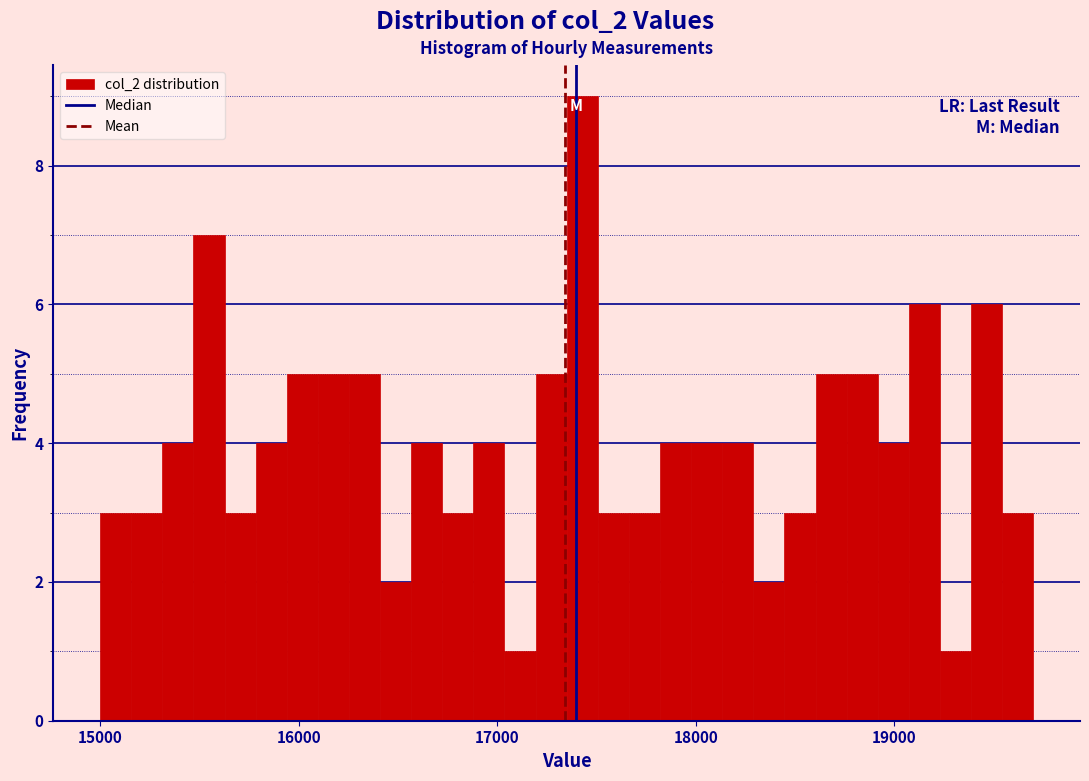

Around what value on the x-axis is the tallest bar? Give the approximate position of its centre, as read against the axis.

17400